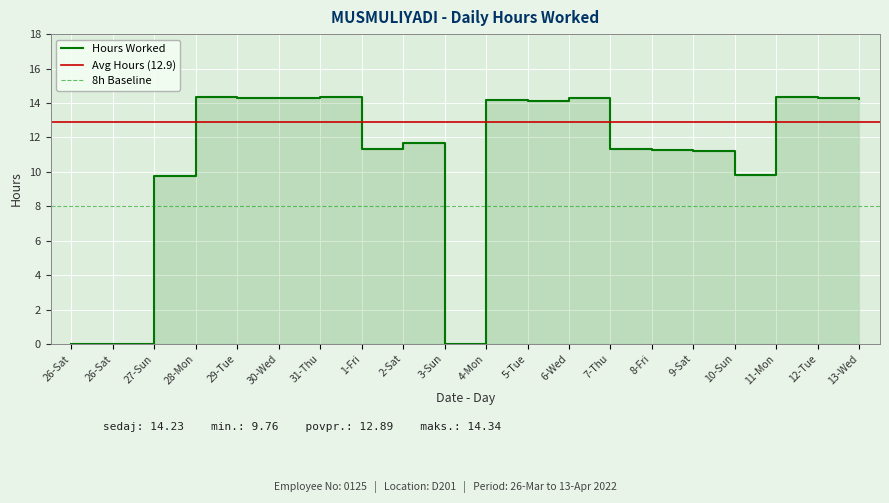

What is the difference between the maximum and minimum values?

14.3